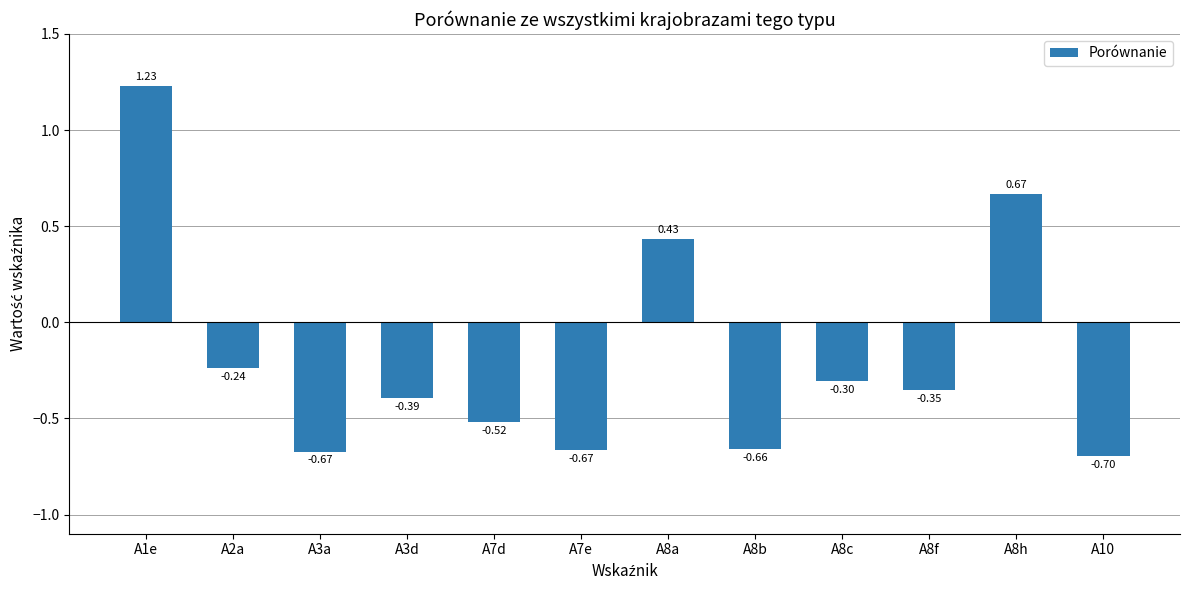

Between A8c and A7e, which is larger?

A8c